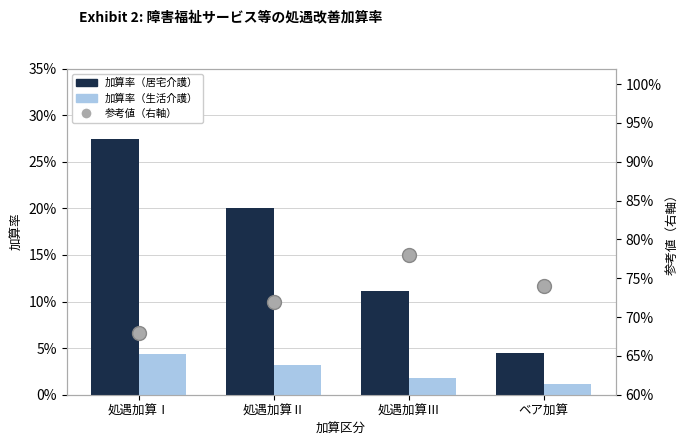

Reading right to left, extract all data points from this chart.

加算率（居宅介護）: 0.0	0.1	0.2	0.3
加算率（生活介護）: 0.0	0.0	0.0	0.0
参考値（右軸）: 0.7	0.8	0.7	0.7